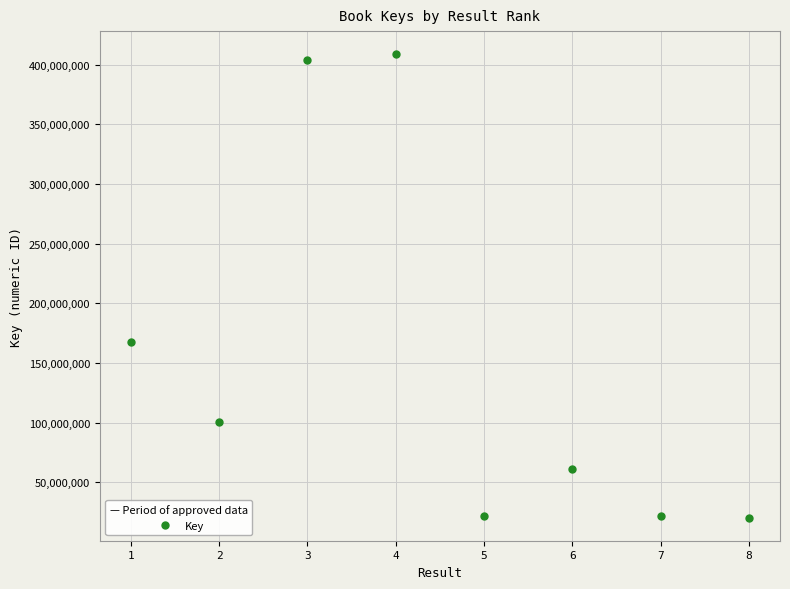

Which has a higher value, 1 or 4?

4